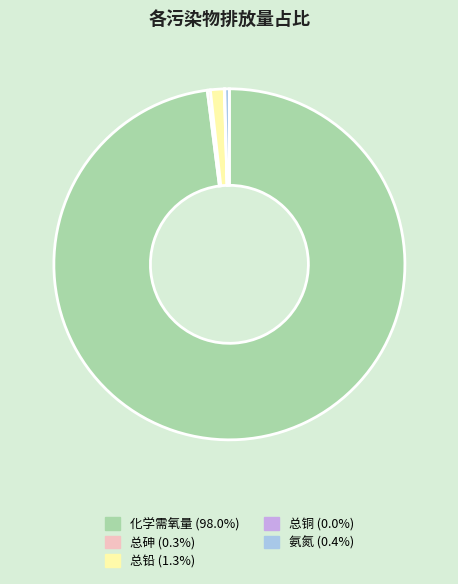

Does 化学需氧量 (98.0%) represent more than half of the total?

Yes